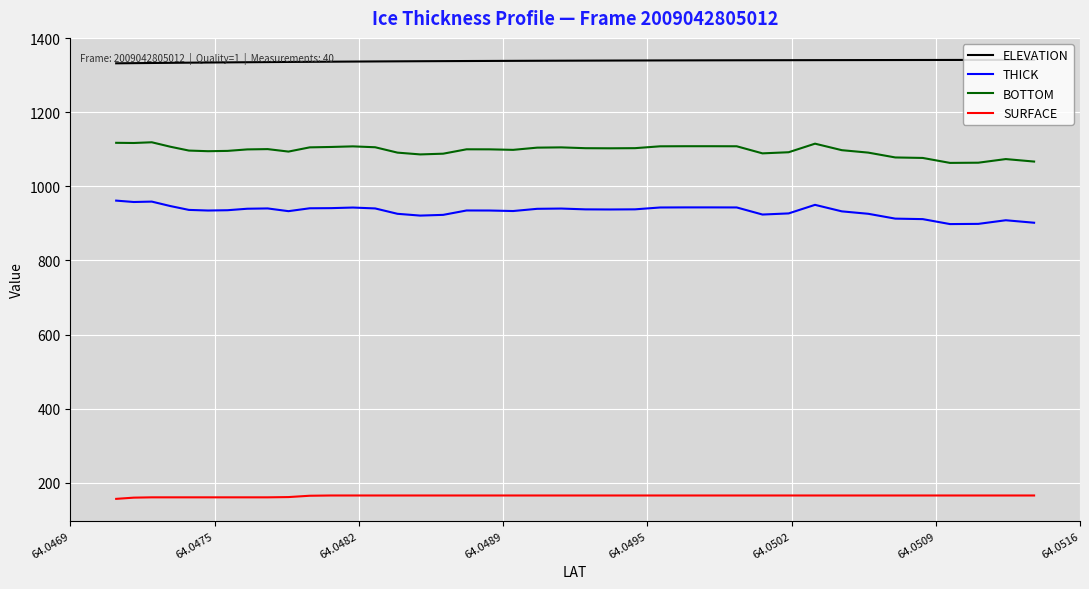

True or false: THICK and ELEVATION intersect in this chart.

False